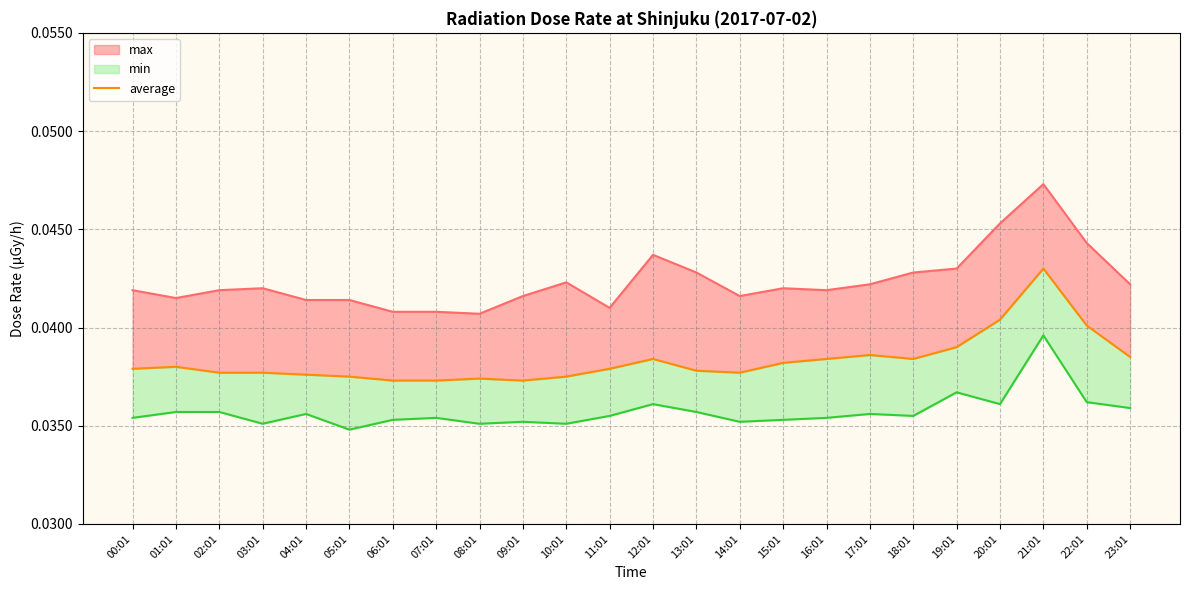

List the labels in order of value, largest first.

21:01, 20:01, 22:01, 19:01, 17:01, 23:01, 12:01, 16:01, 18:01, 15:01, 01:01, 00:01, 11:01, 13:01, 02:01, 03:01, 14:01, 04:01, 05:01, 10:01, 08:01, 06:01, 07:01, 09:01